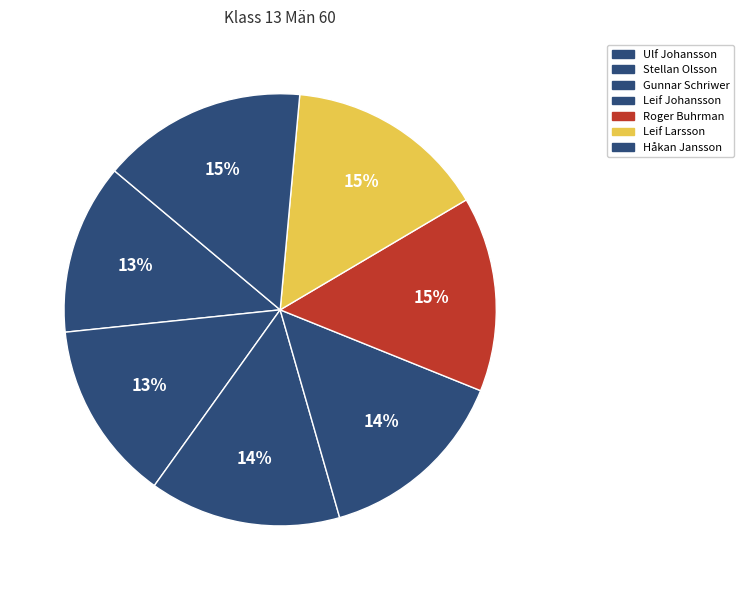

Which slice is the smallest?

Ulf Johansson